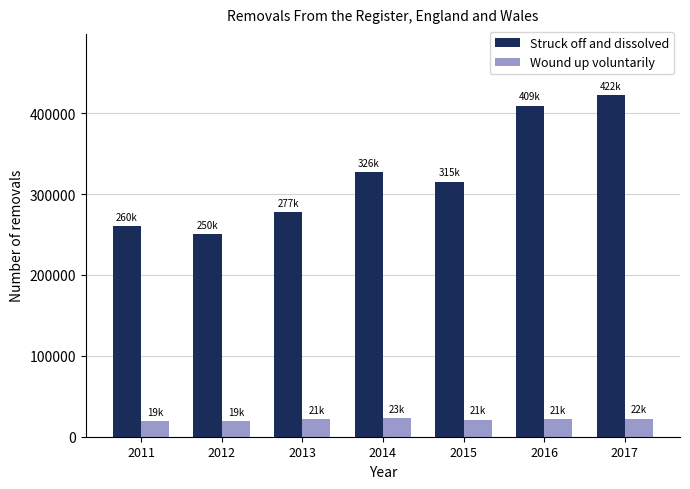

At 2015, list the series in order from smallest to largest.

Wound up voluntarily, Struck off and dissolved